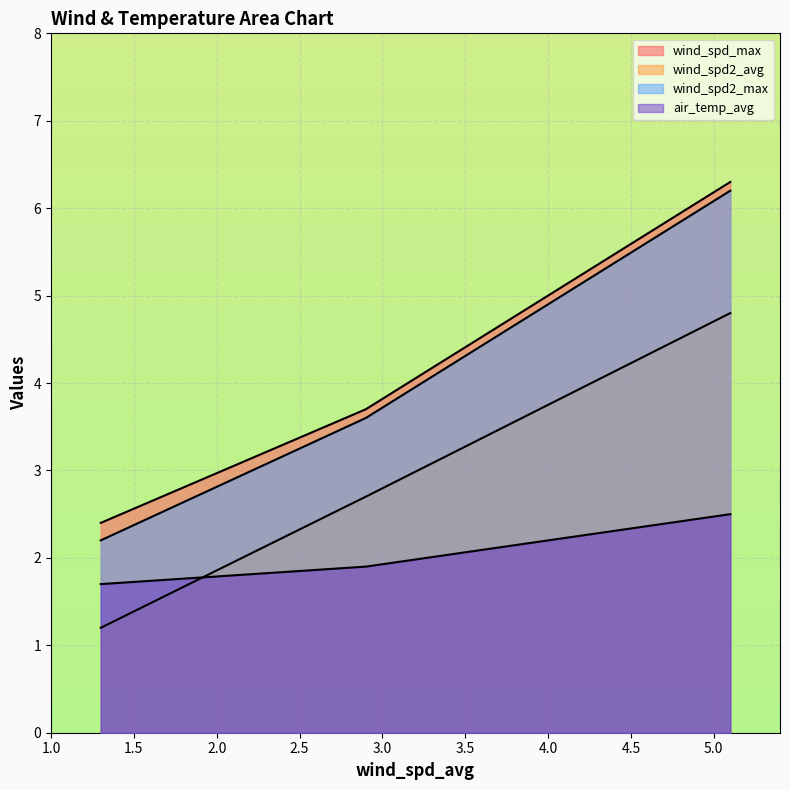

Does the chart display data point markers on the line(s)?

No